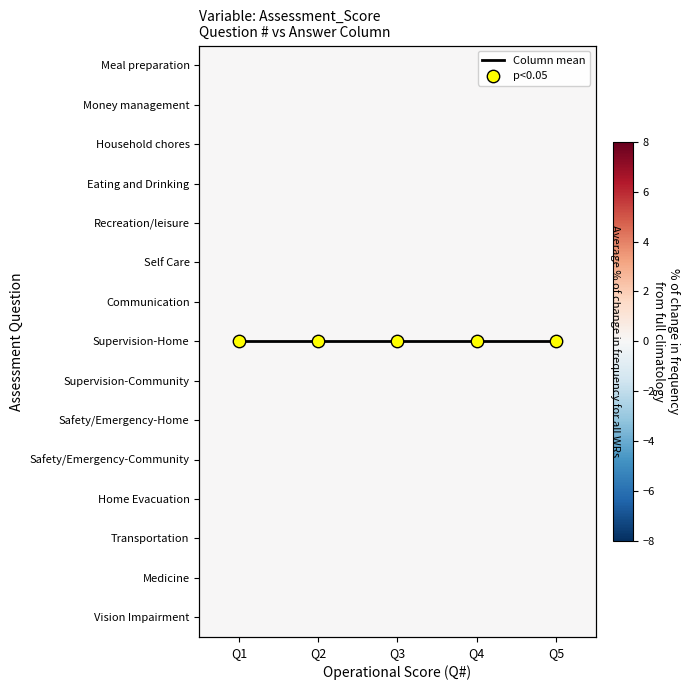

What is the difference between the highest and lowest values at Q2?

7